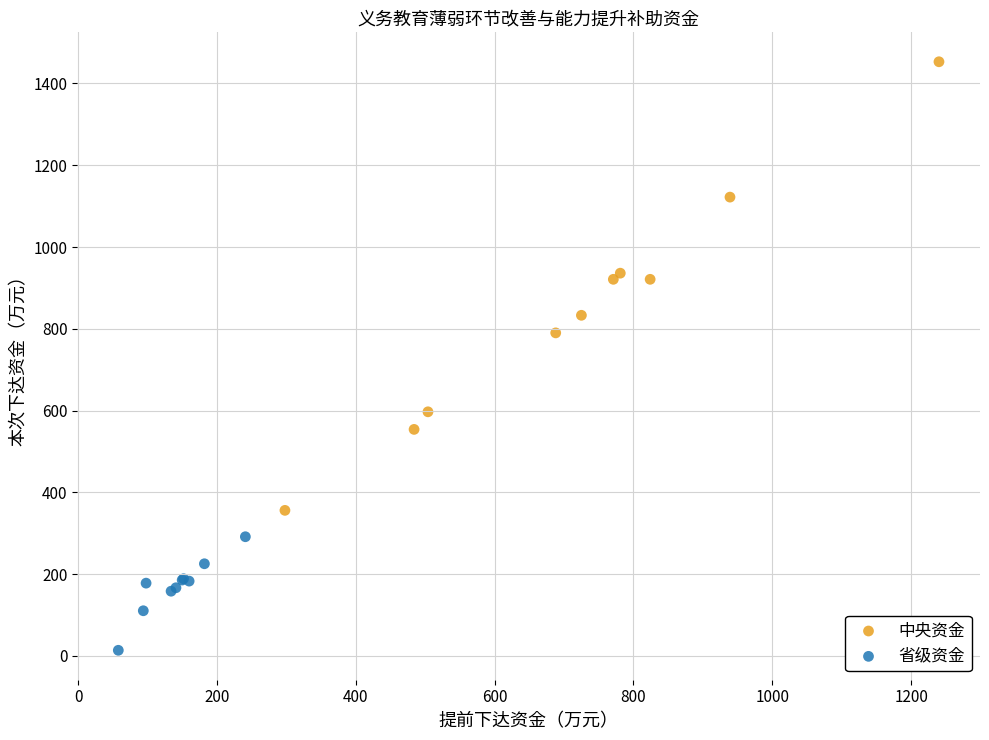

Which series contains the lowest Y value?

省级资金